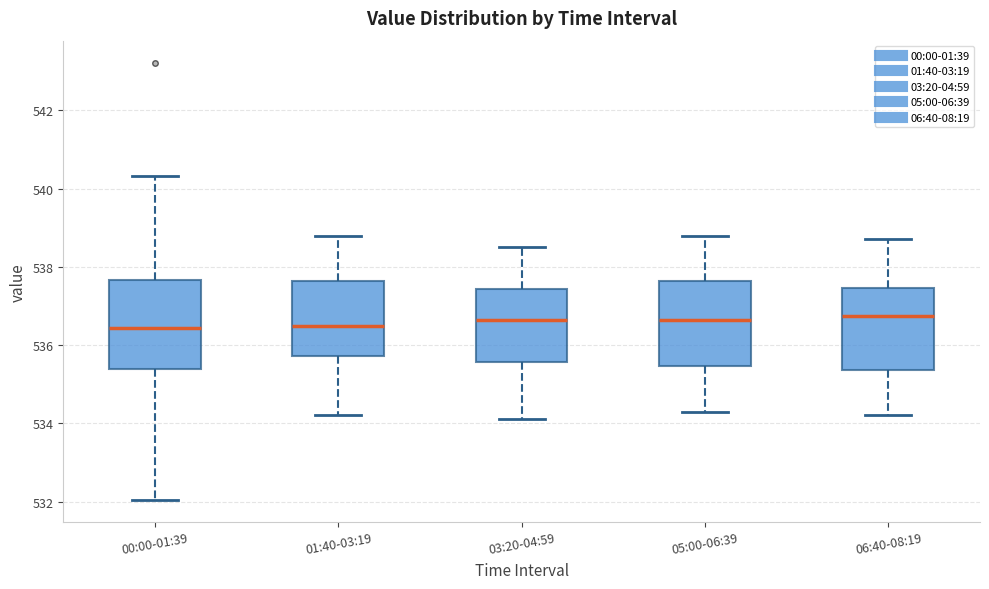

Where does the median line of the box for 05:00-06:39 sit on the y-axis? The values are not printed on the chart, so give them approximately, as read against the axis.

536.6